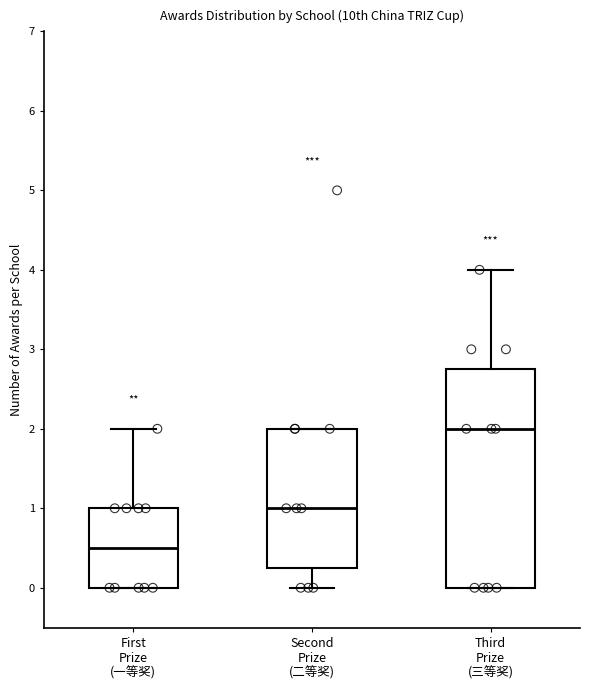

Where does the upper whisker of the box for First Prize (一等奖) end on the y-axis? The values are not printed on the chart, so give them approximately, as read against the axis.

2.0